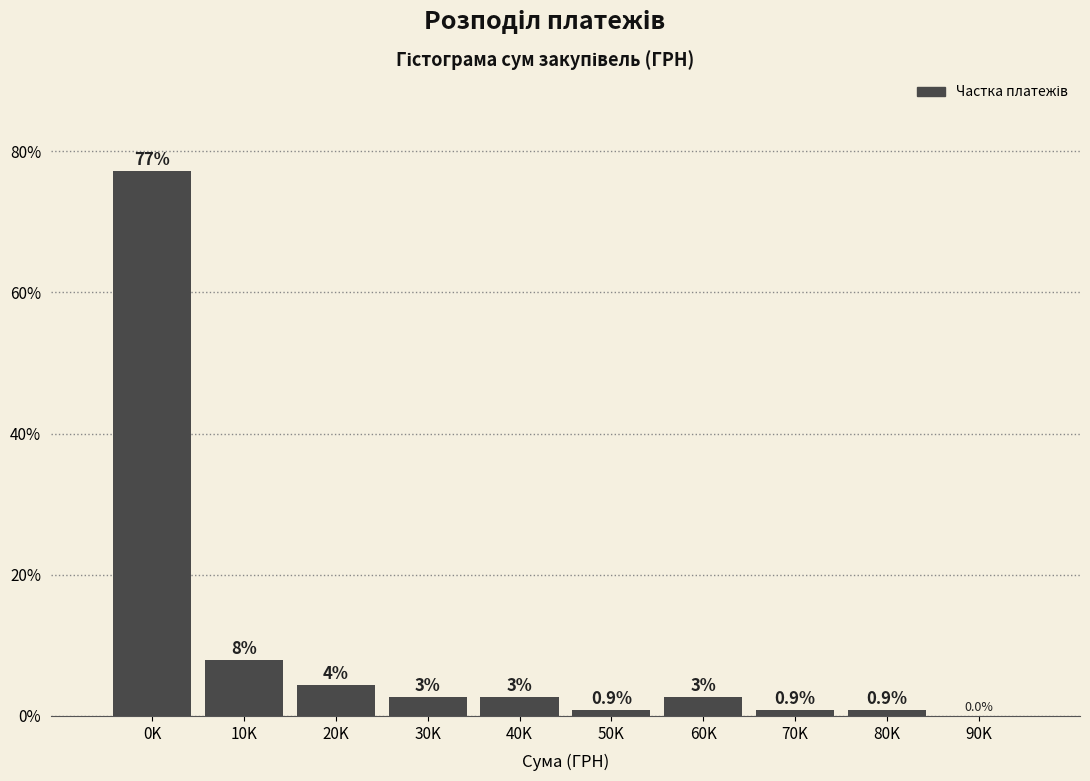

What is the approximate value at 0K?

77.2